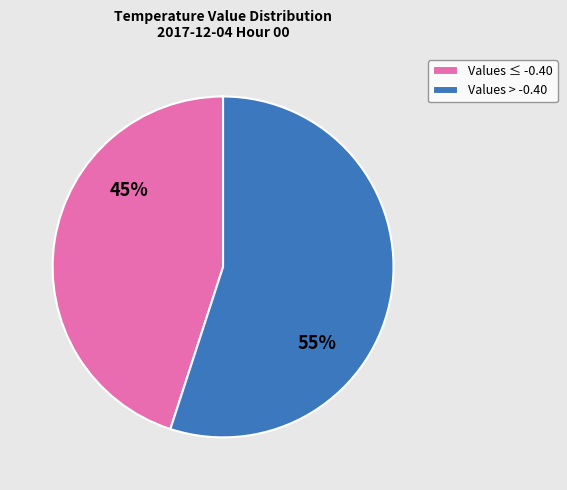

How many slices are in this pie chart?

2